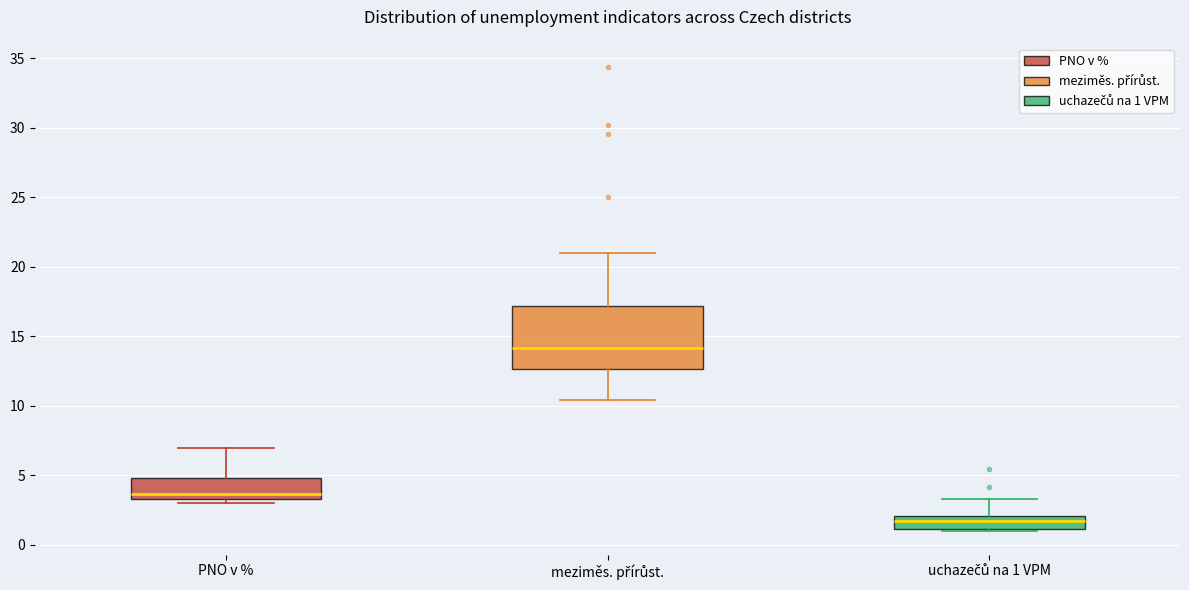

Where does the upper whisker of the box for uchazečů na 1 VPM end on the y-axis? The values are not printed on the chart, so give them approximately, as read against the axis.

3.5